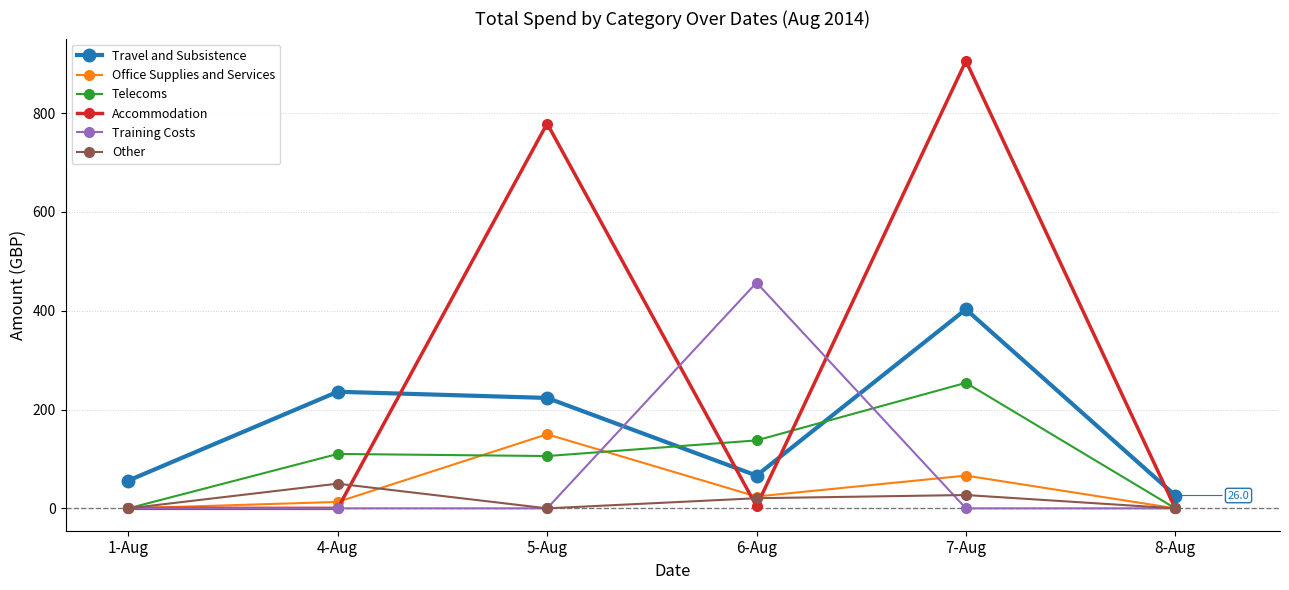

In Office Supplies and Services, how many points are higher than both neighbors (excluding endpoints)?

2